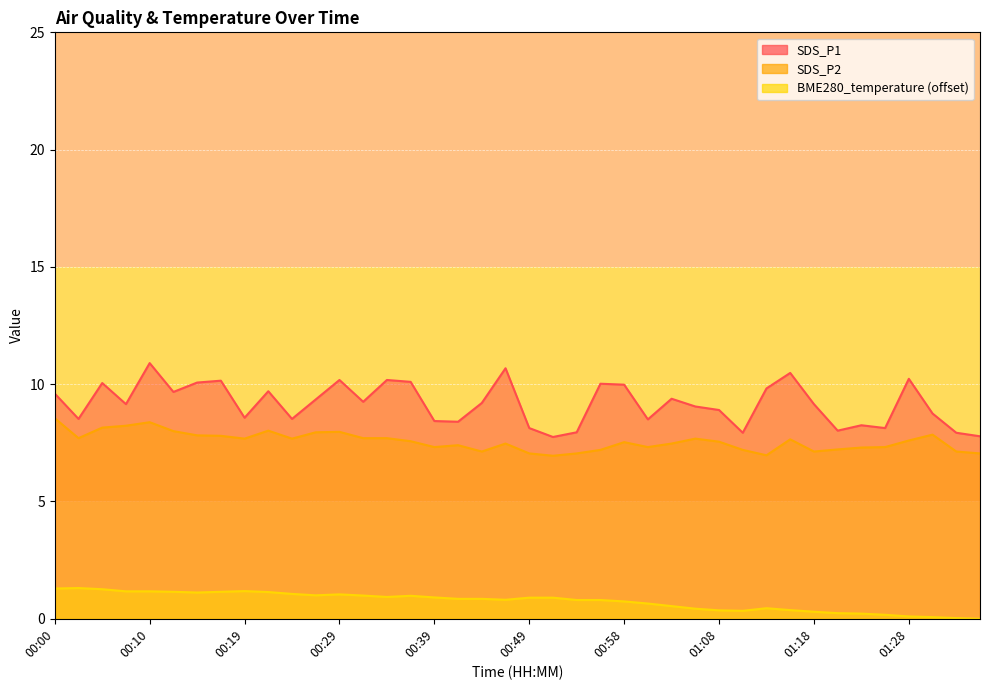

What is the label of the 38th point from the left?

01:30